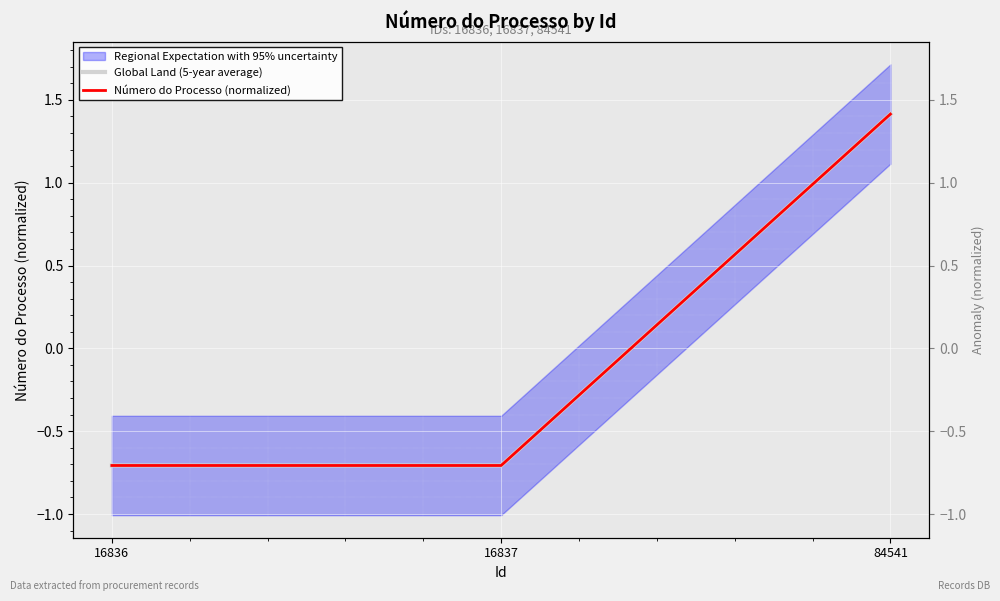

Reading right to left, what are all the values shown in this chart?

Global Land (5-year average): 1.4	-0.7	-0.7
Número do Processo (normalized): 1.4	-0.7	-0.7